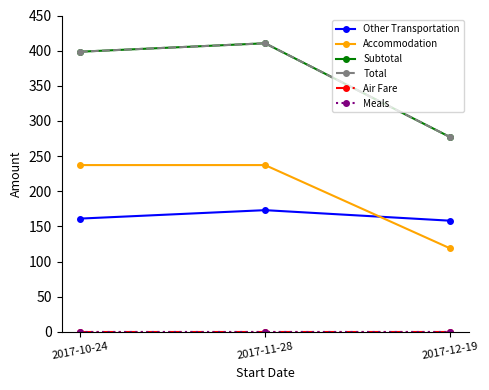

Does the chart have visible grid lines?

No